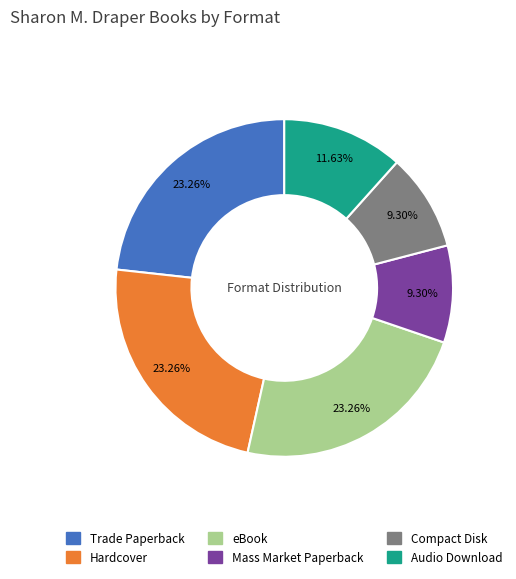

To the nearest percent, what portion does Compact Disk represent?

9%